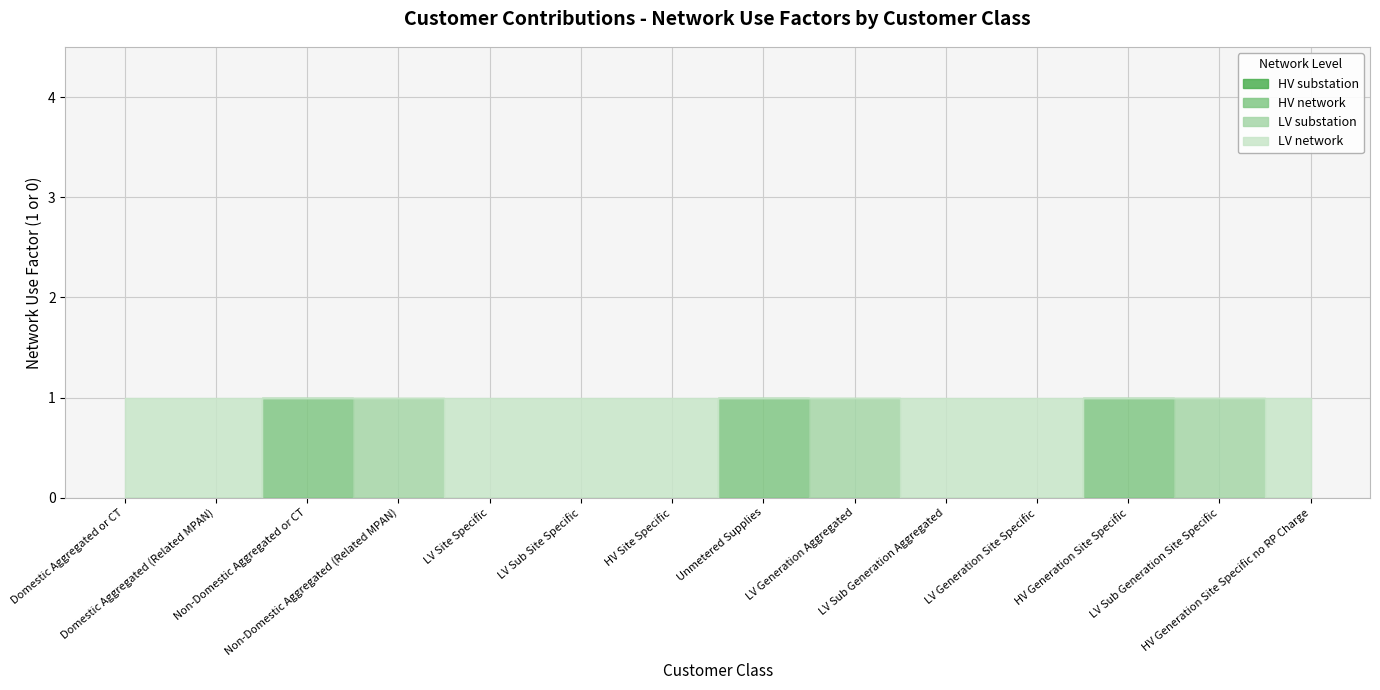

How many categories are shown in the chart?

14